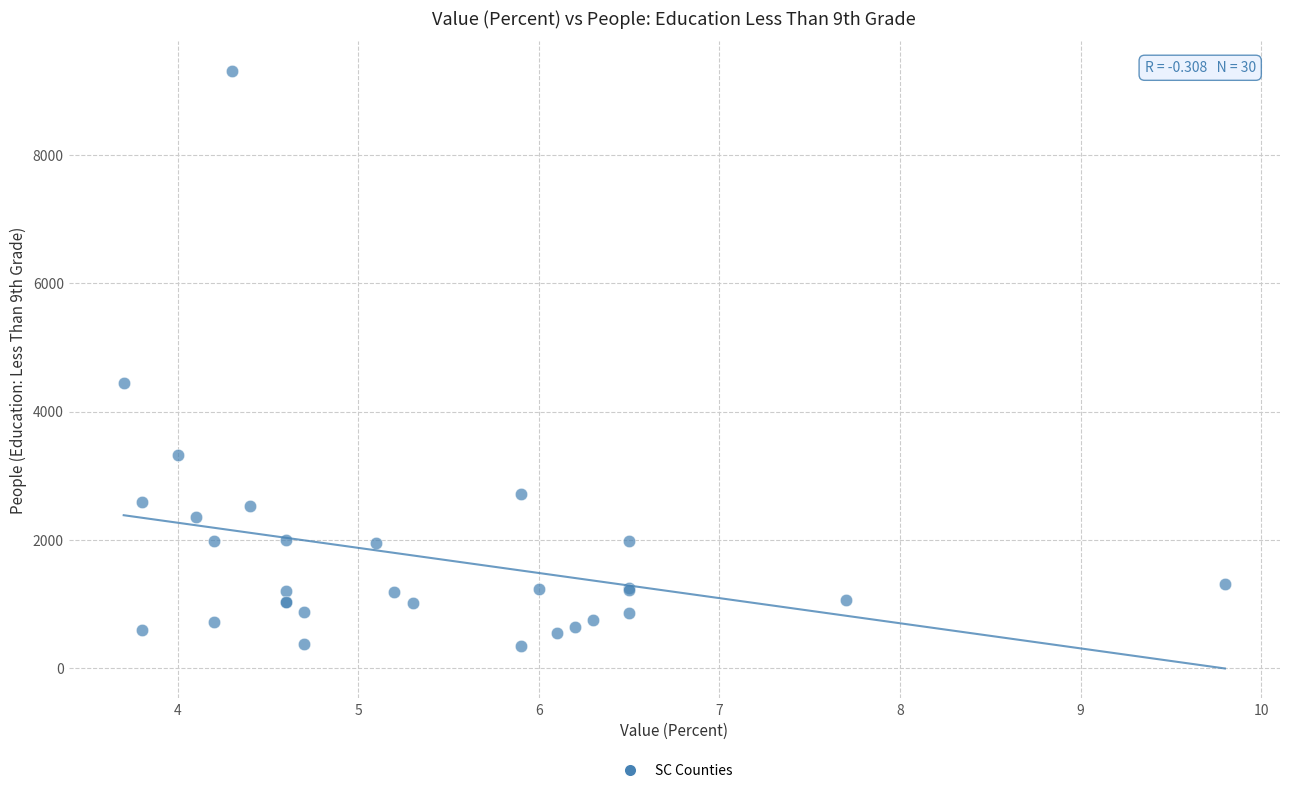

What Y value in the scatter plot is closest to 4828?

4441